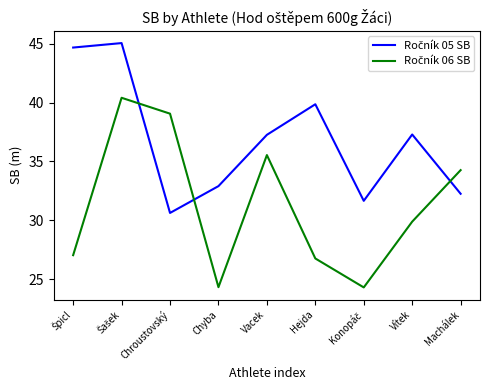

What is the total value across all series at Chroustovský?

69.7